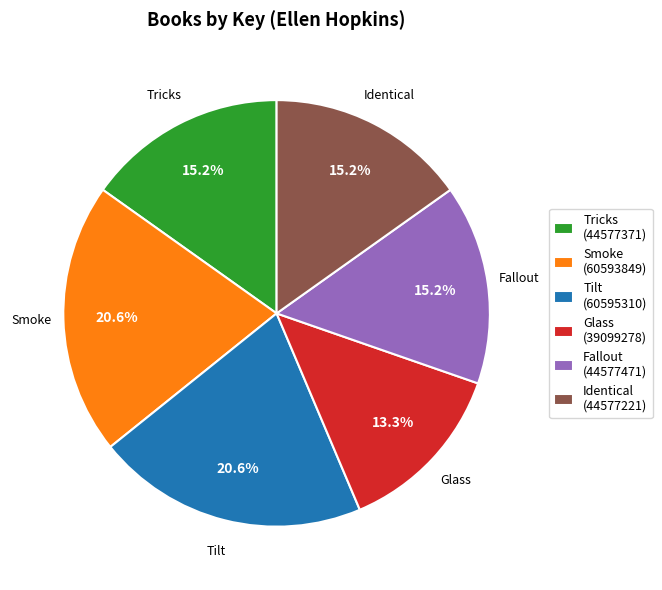

How many slices are in this pie chart?

6